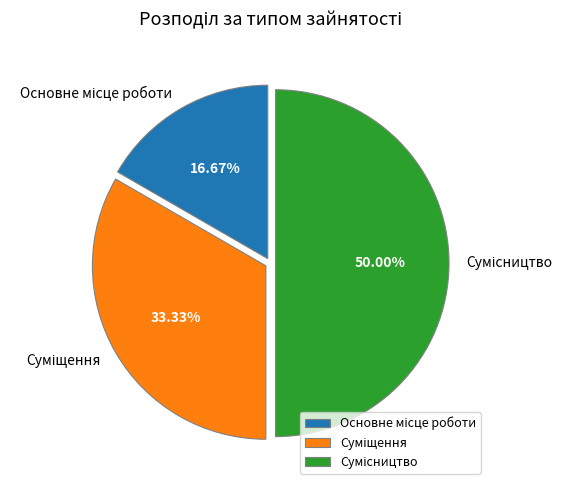

Which category has the biggest portion of the pie?

Сумісництво